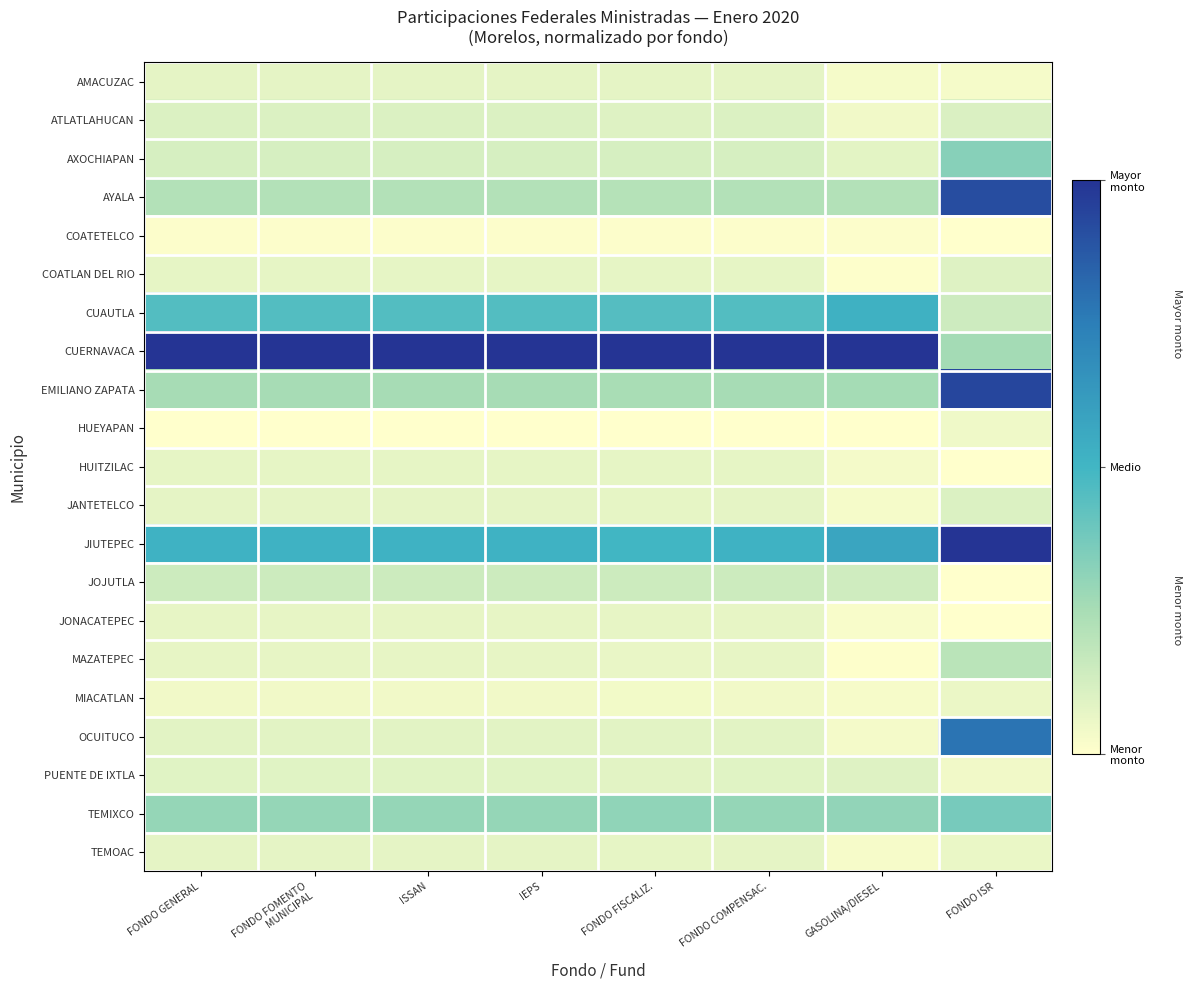

What is the highest value of the TEMIXCO series?

0.4